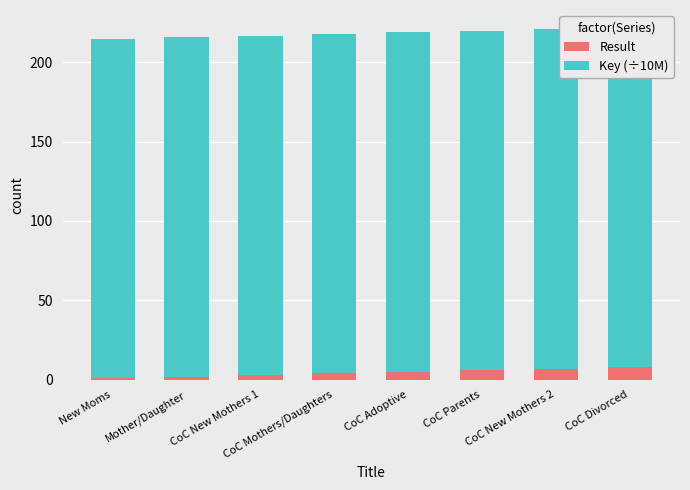

What is the total value across all series at CoC New Mothers 2?

220.8